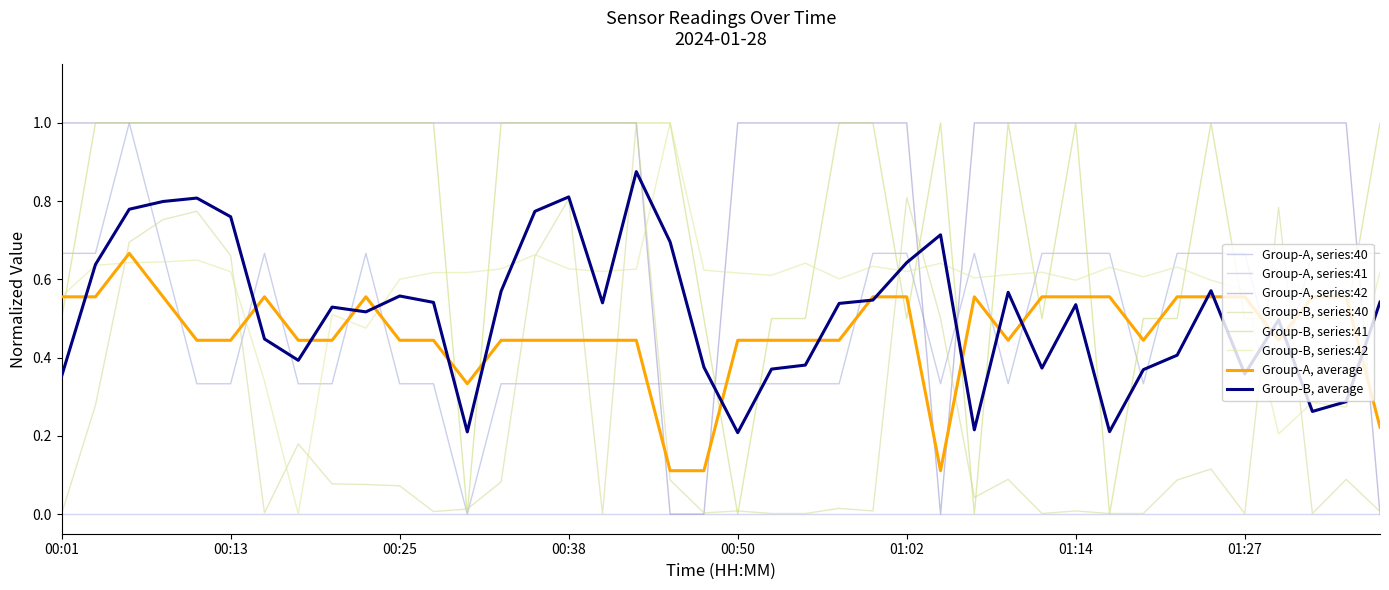

Count the number of categories in the chart.

40